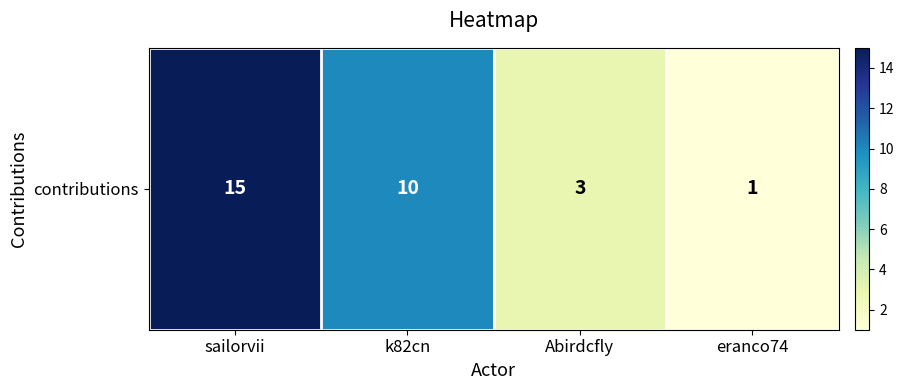

Is it true that the value at sailorvii is 8?

False